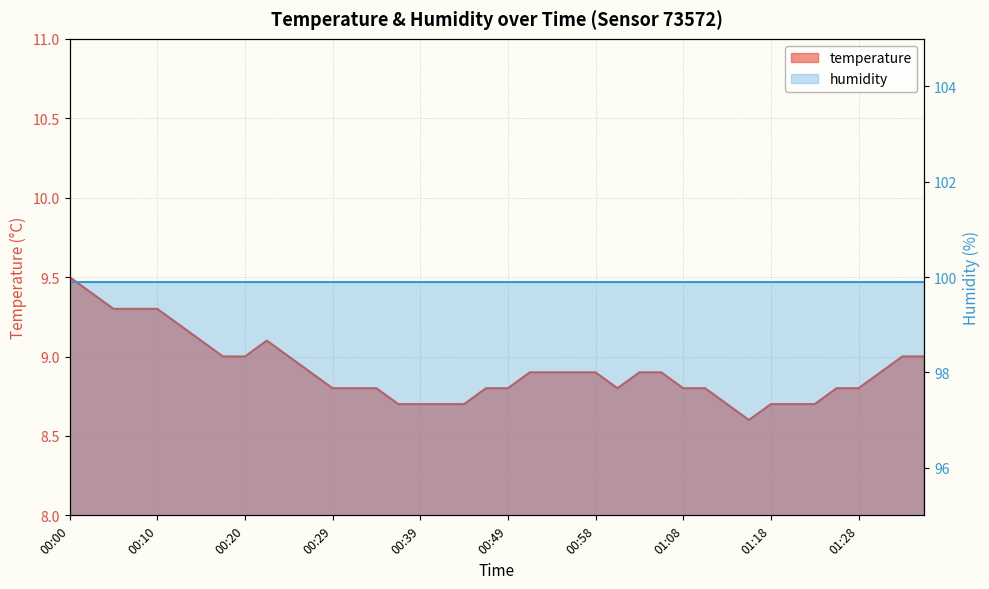

How many points are higher than both their immediate neighbors (excluding endpoints)?

1